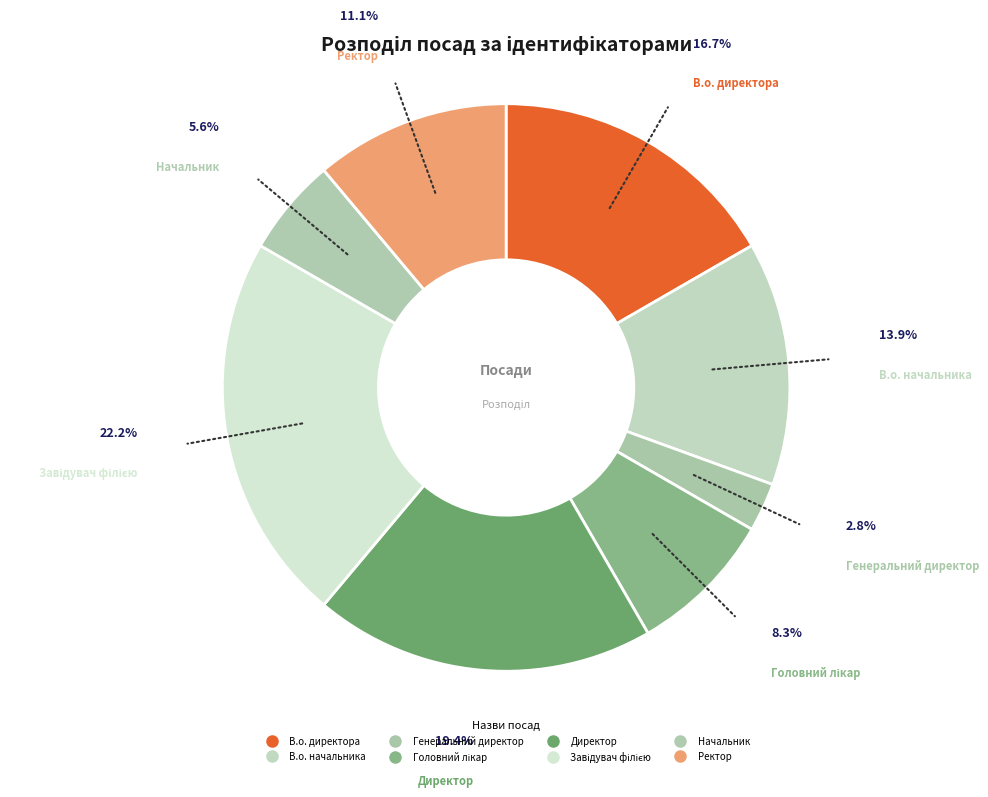

Is there a majority slice in this chart?

No